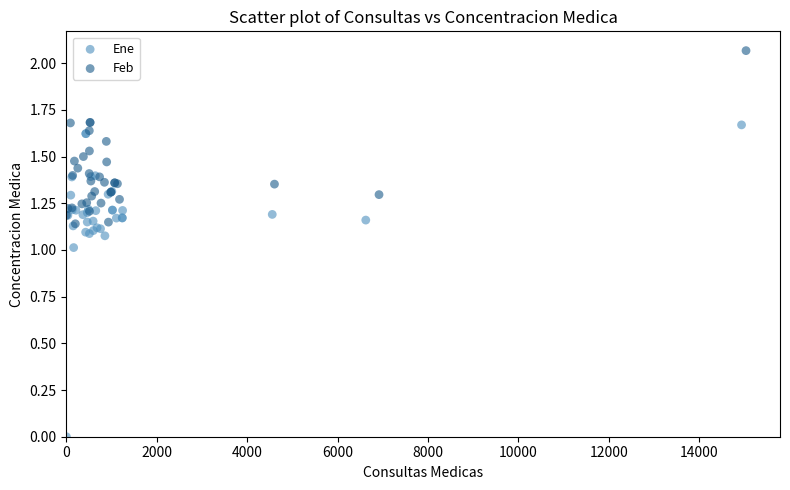

Which series reaches the minimum Y coordinate?

Ene